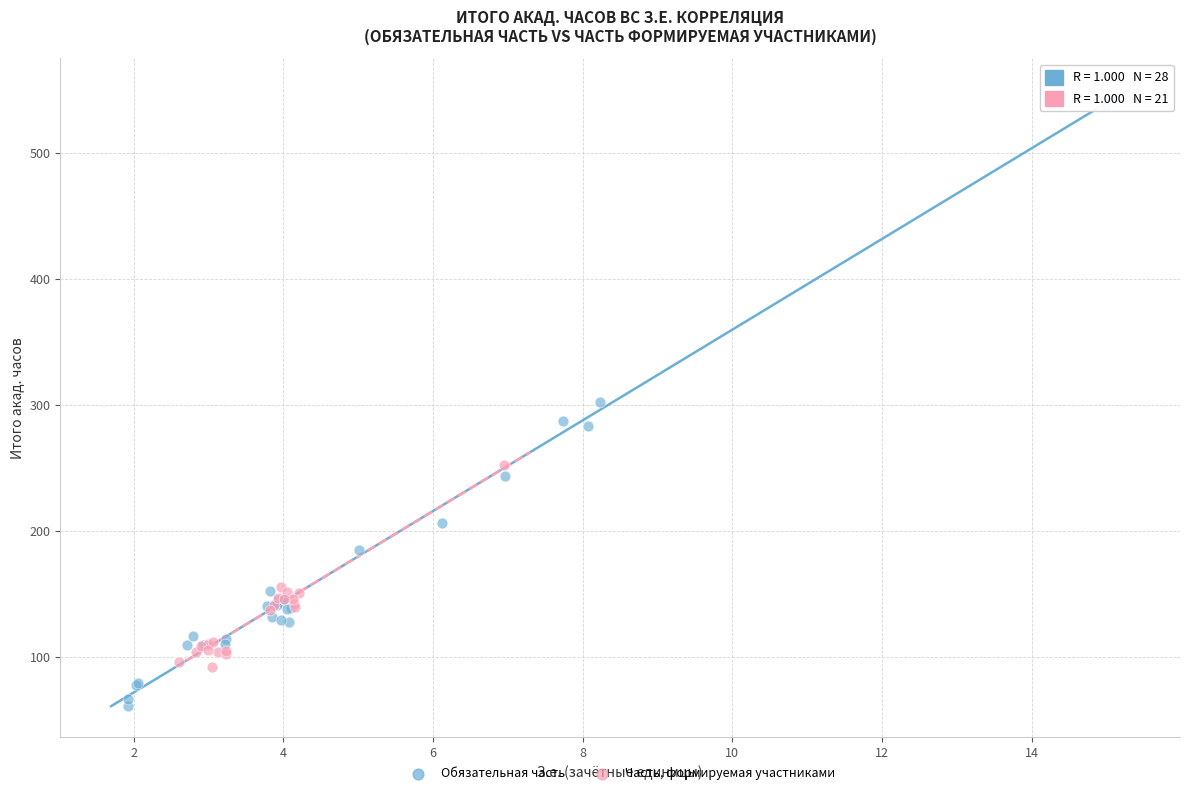

Which series contains the lowest Y value?

Обязательная часть